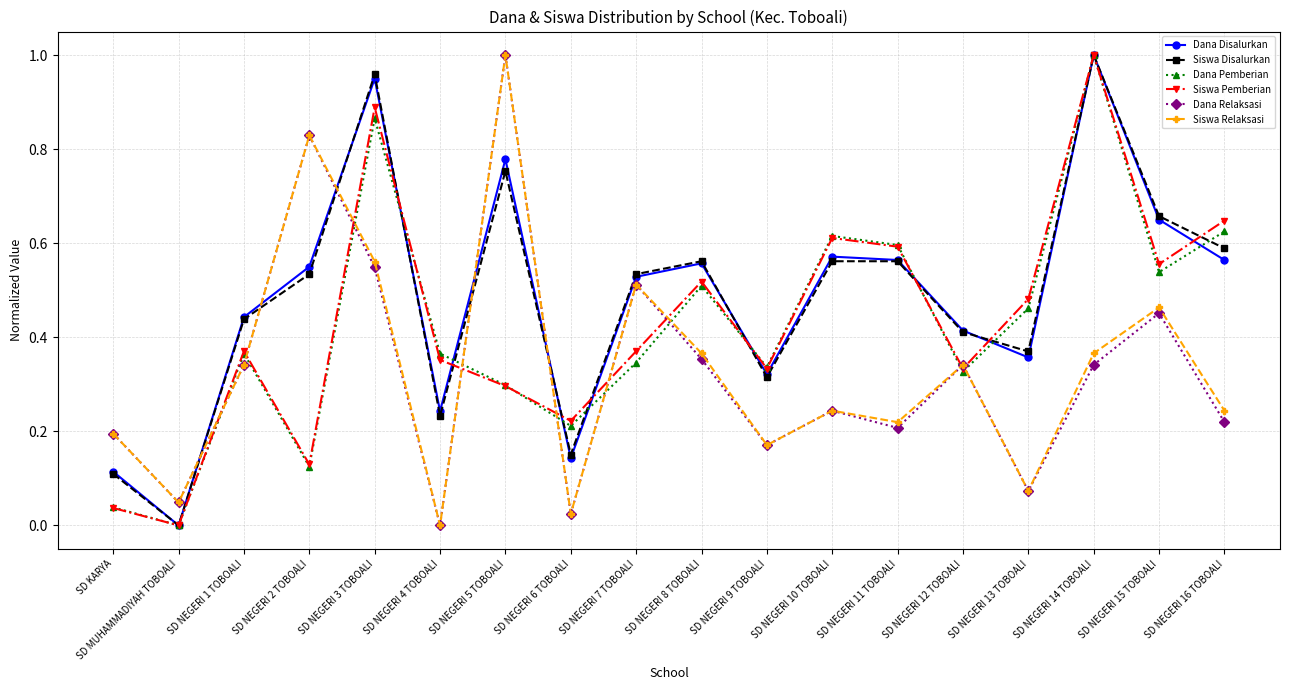

What is the total value across all series at SD NEGERI 10 TOBOALI?

2.8